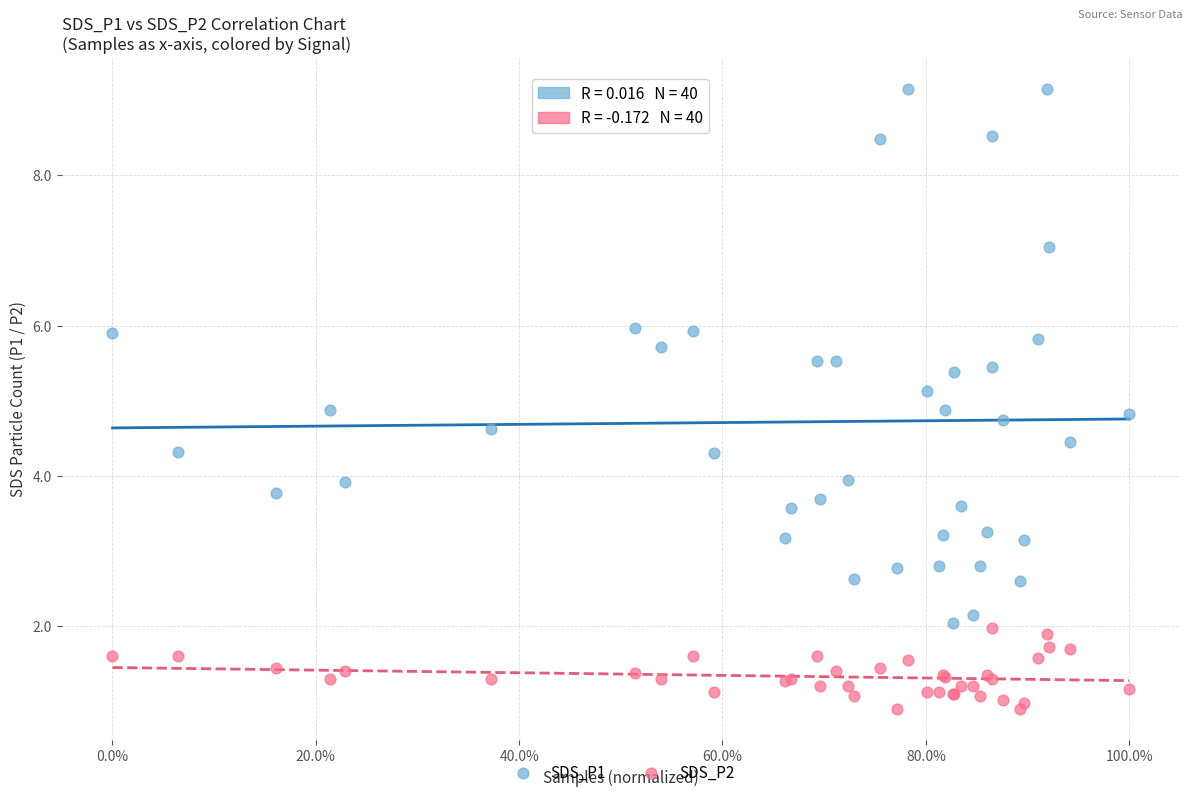

Which series reaches the minimum Y coordinate?

SDS_P2